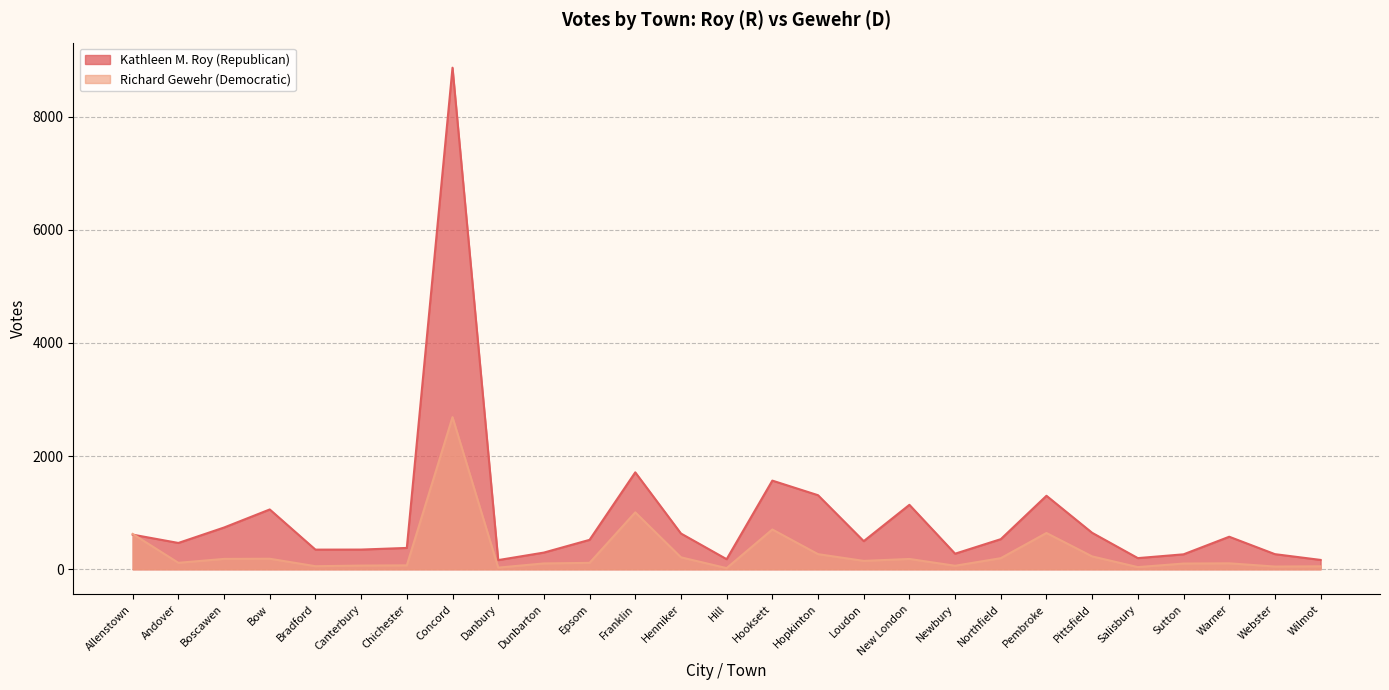

How many data points in Kathleen M. Roy (Republican) are less than 520?

13